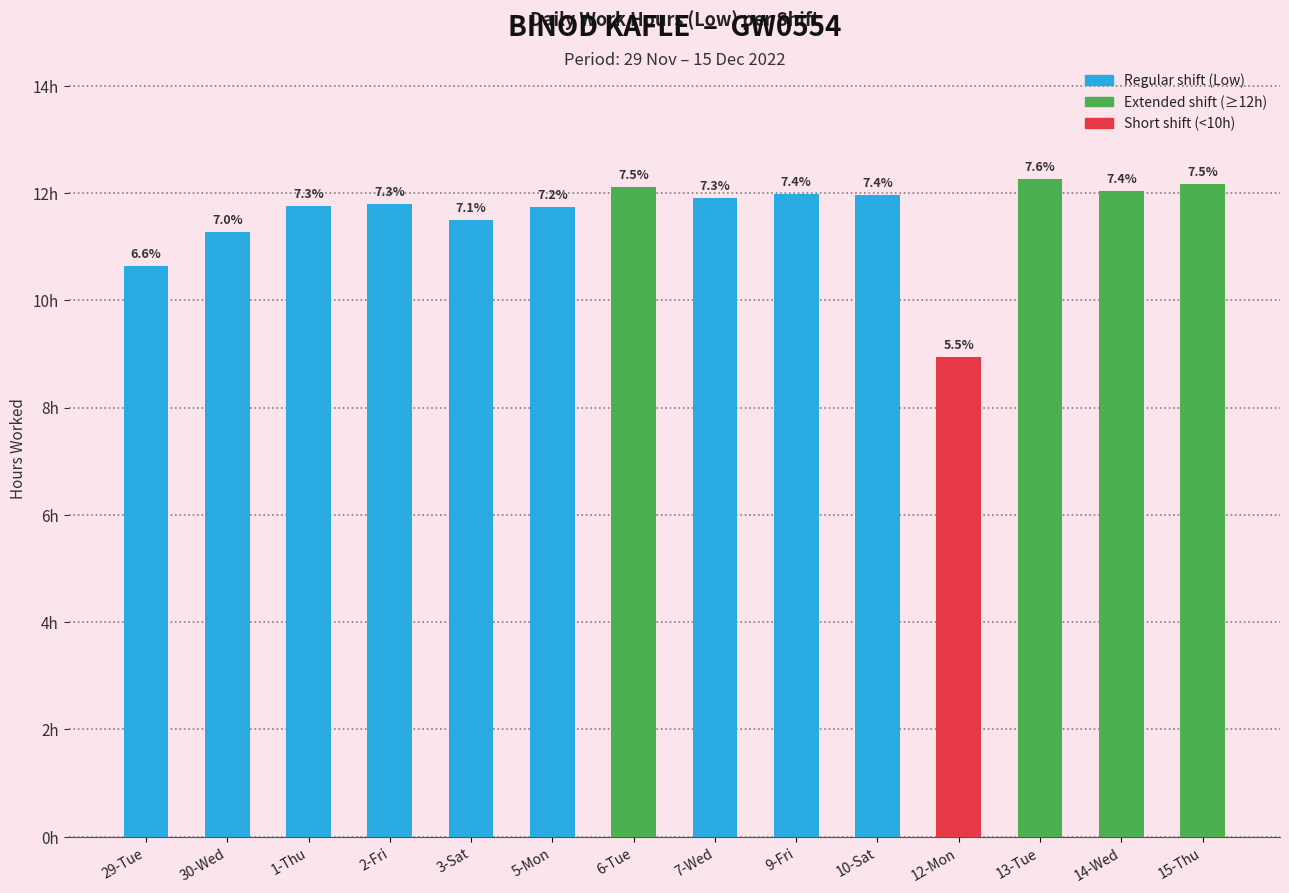

What is the label of the 6th bar from the left?

5-Mon